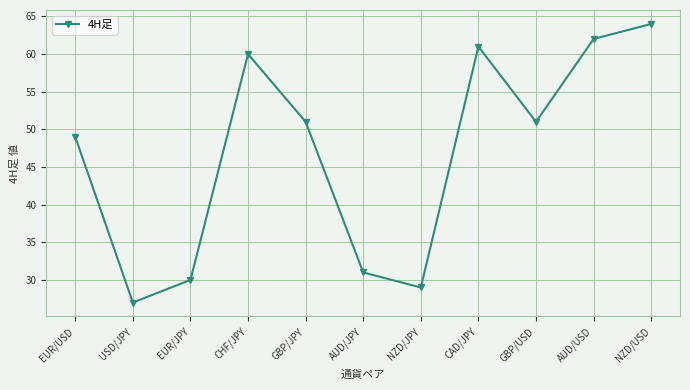

How many points are lower than both their immediate neighbors (excluding endpoints)?

3